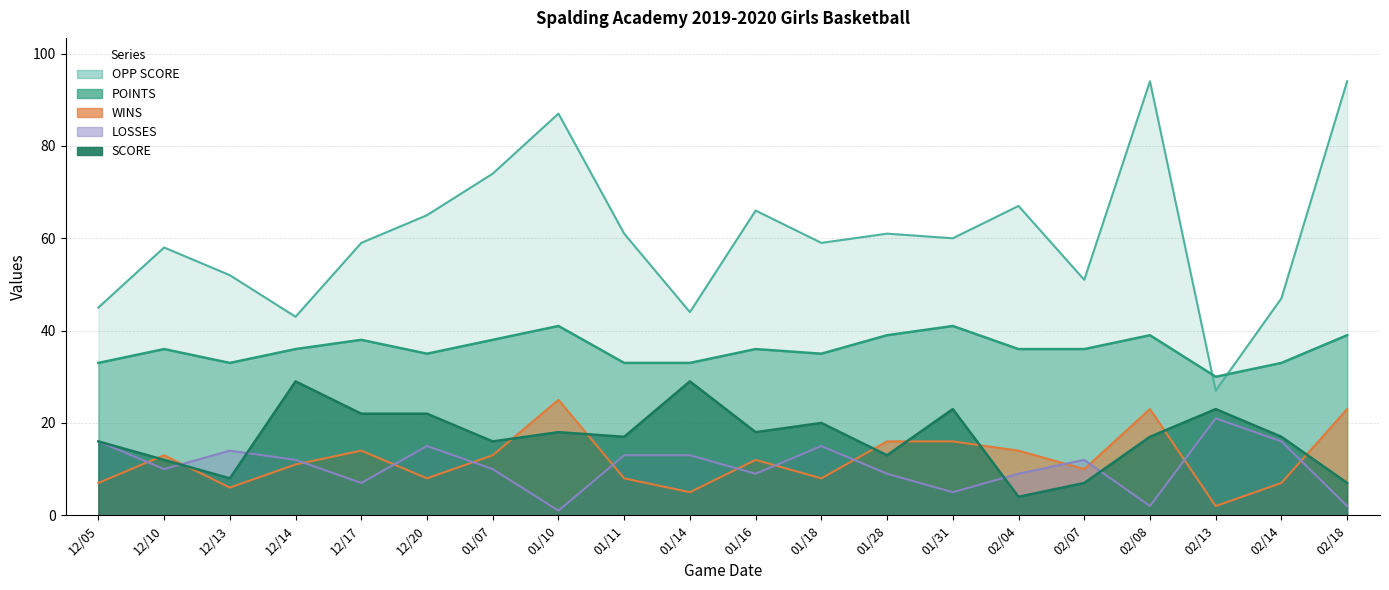

True or false: LOSSES and POINTS cross at least once.

False